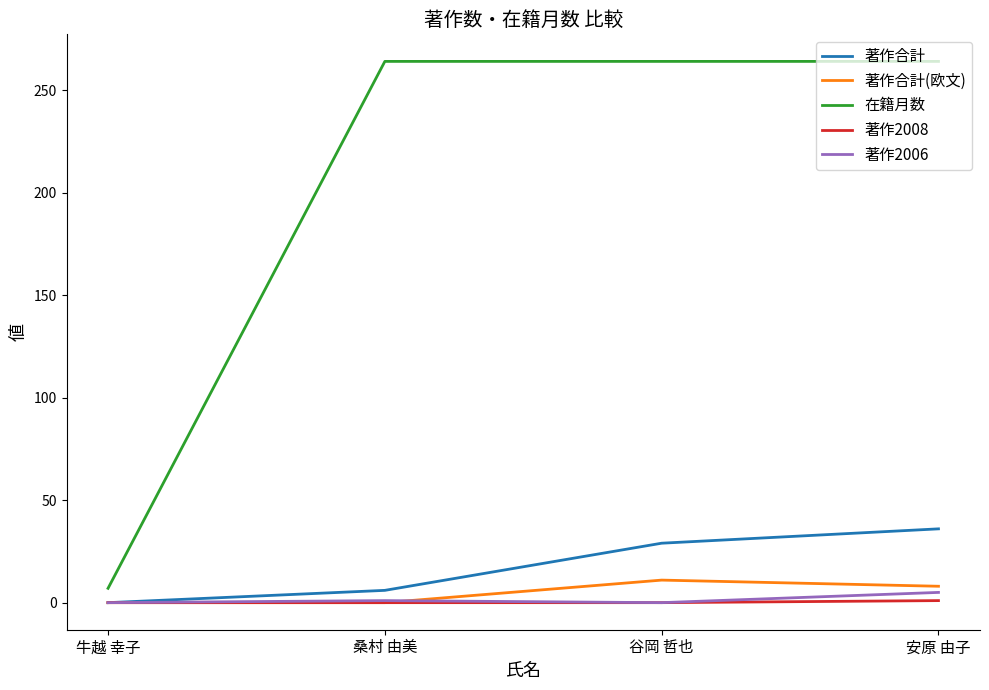

At which label is 著作合計 closest to 18?

谷岡 哲也